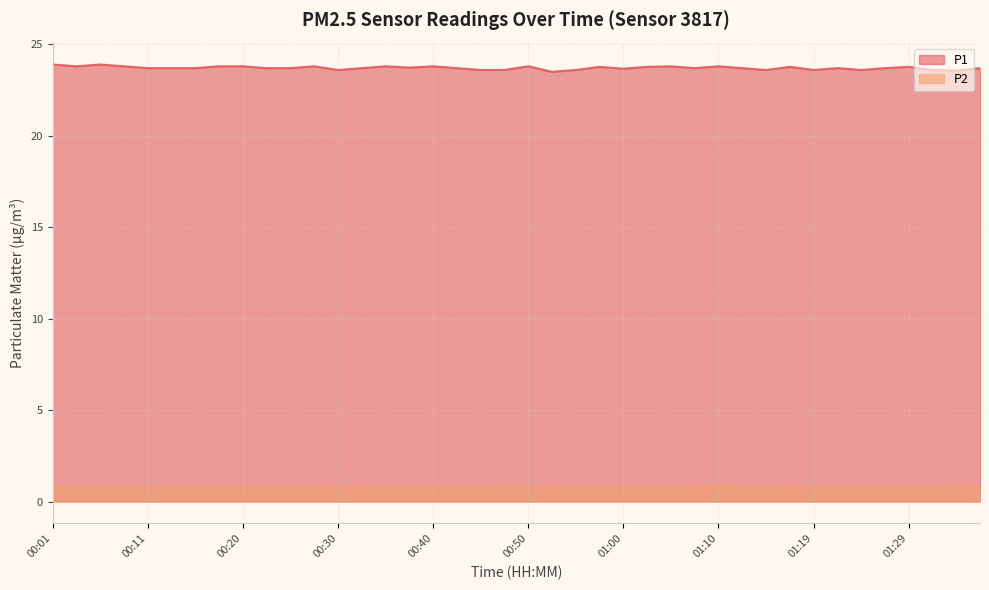

What is the label of the 2nd point from the left?

00:03